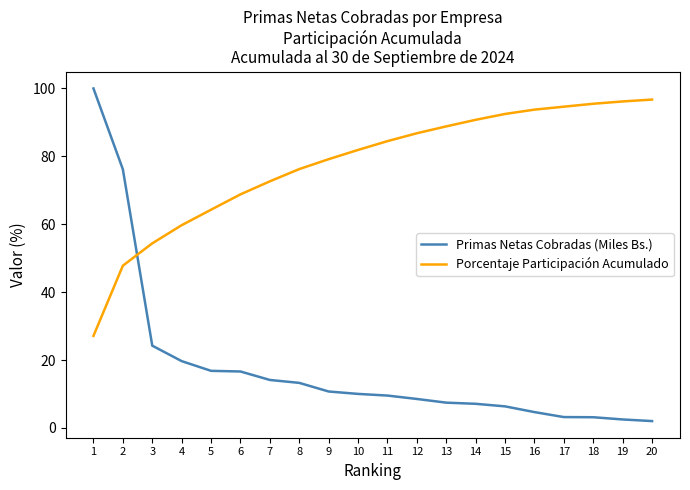

Is this an area chart (filled region under the line)?

No